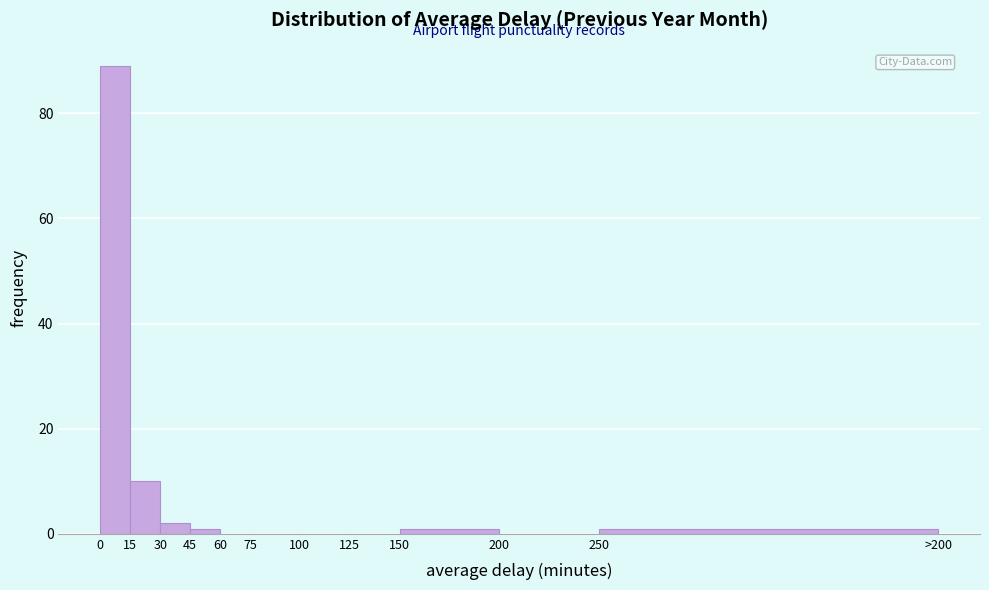

Reading left to right, transcribe all the data shown in this chart.

0=89	15=10	30=2	45=1	60=0	75=0	100=0	125=0	150=1	200=0	250=1